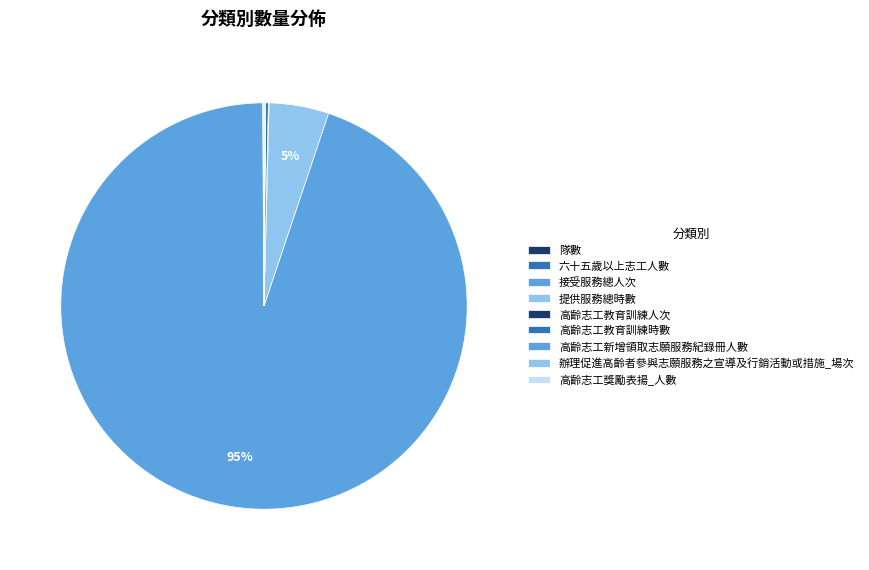

Is 高齡志工獎勵表揚_人數 the majority of the pie?

No